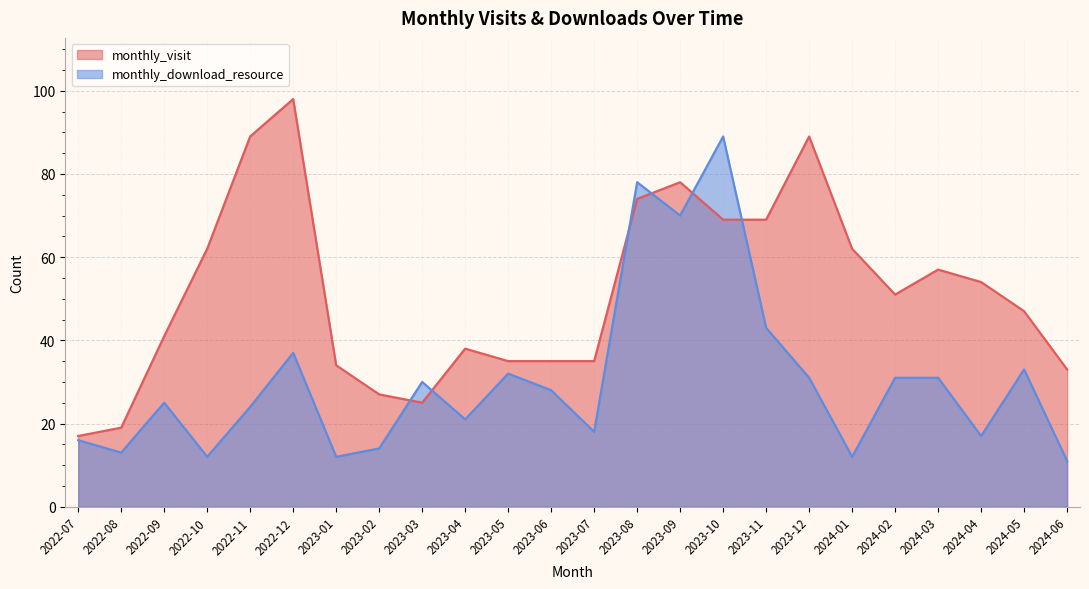

What is the maximum value for monthly_download_resource?

89